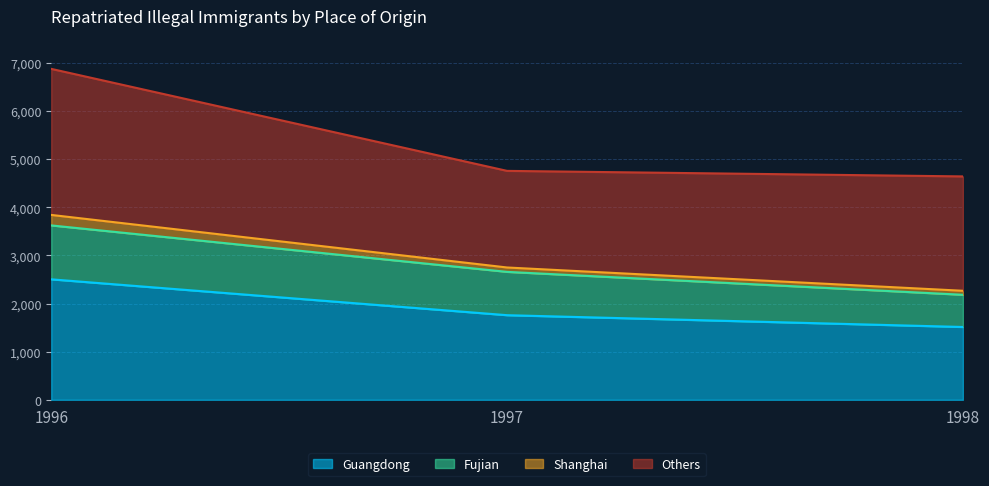

How many values in the Guangdong series are below 1758?

1